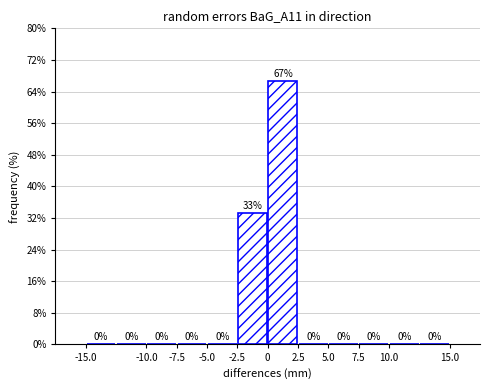

Which range on the x-axis has the tallest bar?

0.0 to 2.5